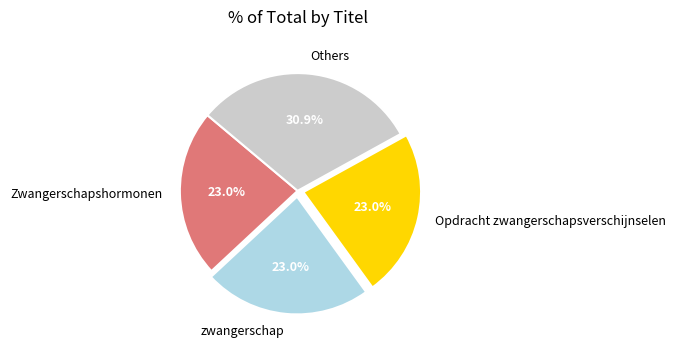

What portion of the pie excludes Zwangerschapshormonen?

77.0%